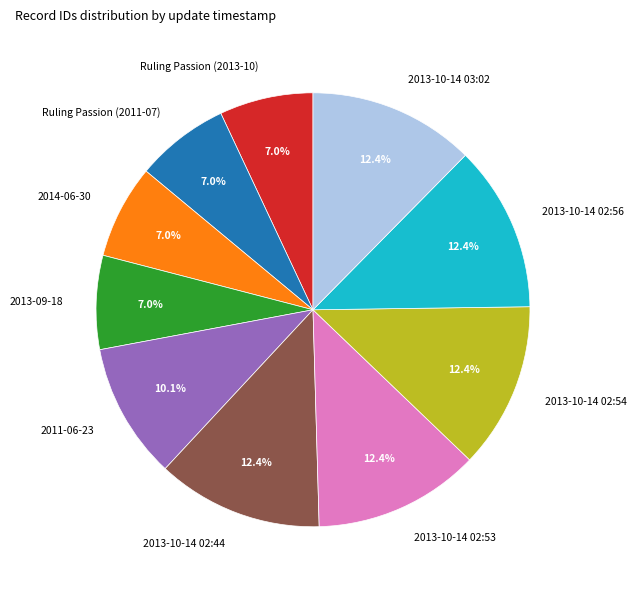

To the nearest percent, what is the average slice percentage?

10%